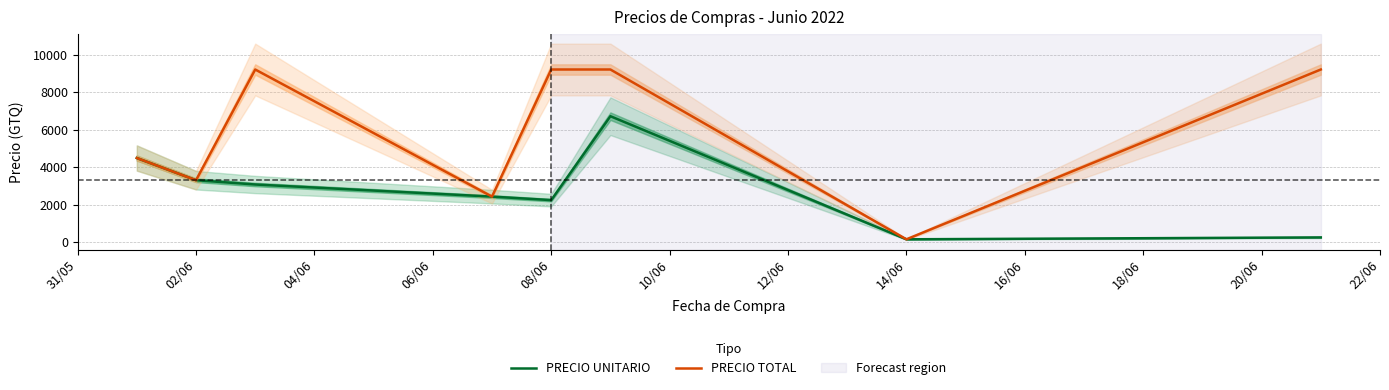

What is the maximum value for PRECIO UNITARIO?

6712.7